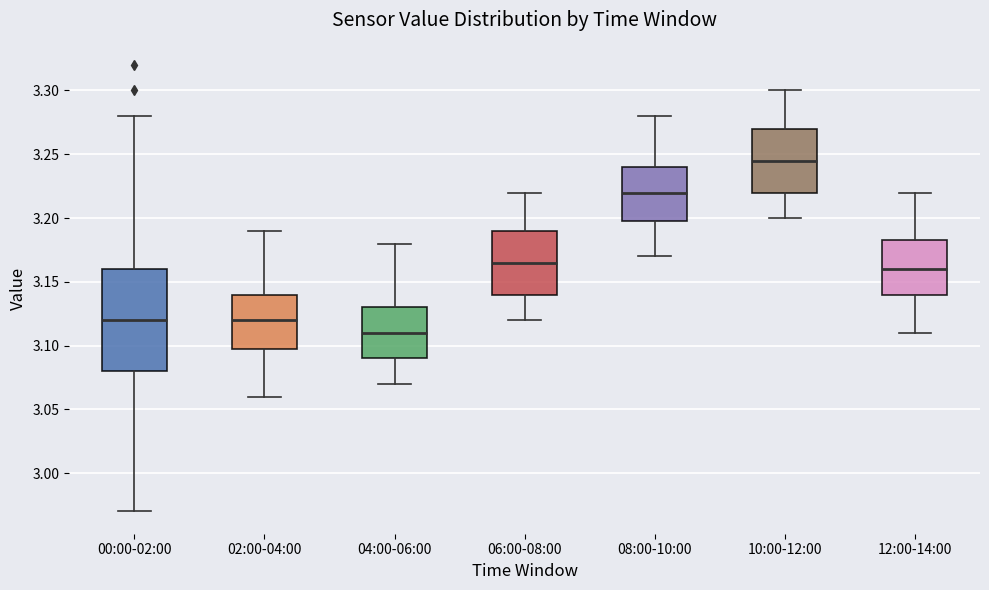

Reading left to right, transcribe this box plot: for each box, give where its median line is, the range the box spans, and where its two whiskers end, as read against the y-axis. The values are not printed on the chart, so give them approximately, as read against the axis.

00:00-02:00: median 3.120, box 3.080 to 3.160, whiskers 2.970 to 3.280
02:00-04:00: median 3.120, box 3.100 to 3.140, whiskers 3.060 to 3.190
04:00-06:00: median 3.110, box 3.090 to 3.130, whiskers 3.070 to 3.180
06:00-08:00: median 3.165, box 3.140 to 3.190, whiskers 3.120 to 3.220
08:00-10:00: median 3.220, box 3.200 to 3.240, whiskers 3.170 to 3.280
10:00-12:00: median 3.245, box 3.220 to 3.270, whiskers 3.200 to 3.300
12:00-14:00: median 3.160, box 3.140 to 3.185, whiskers 3.110 to 3.220